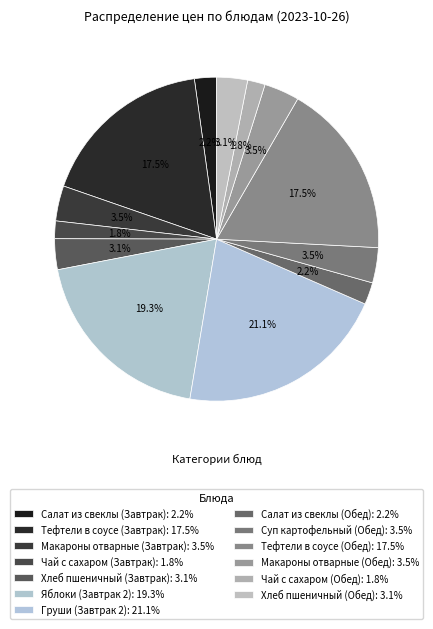

What percentage is the Яблоки (Завтрак 2) slice, to the nearest percent?

19%